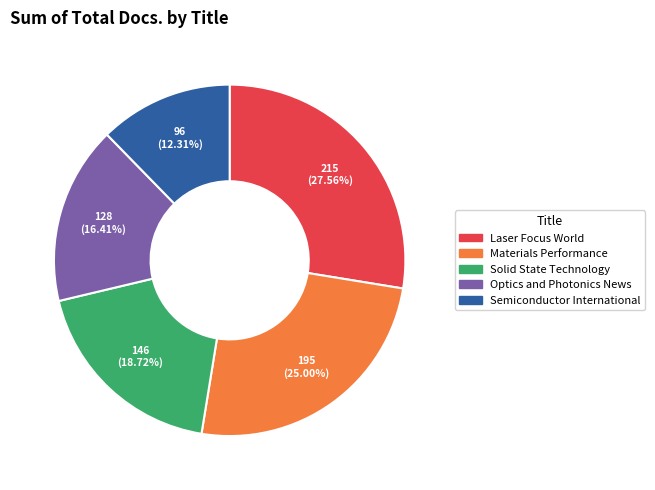

Is there a majority slice in this chart?

No